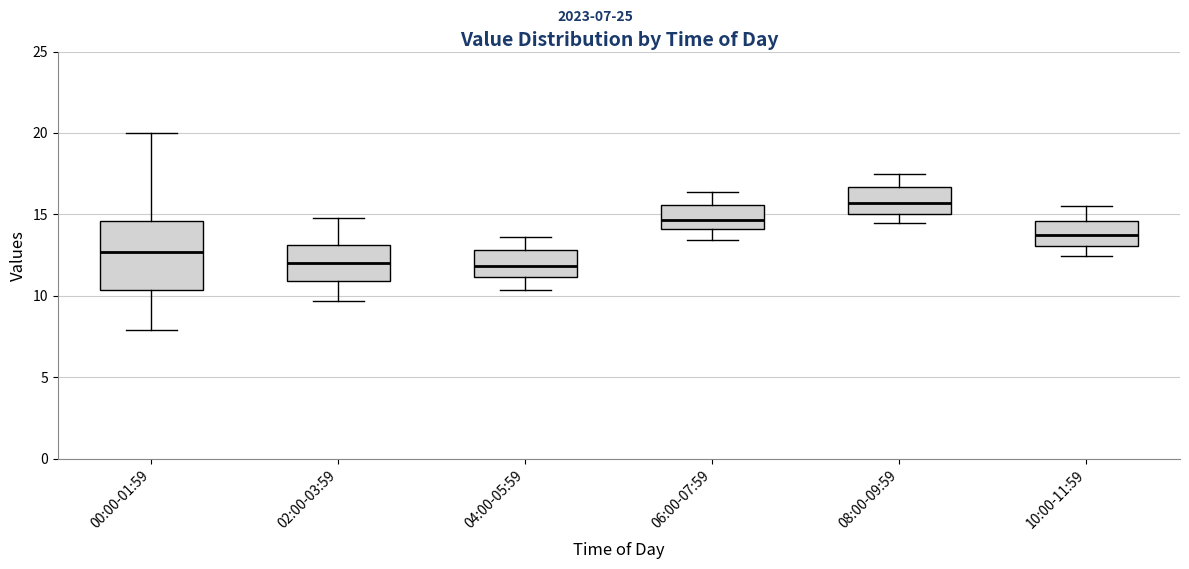

Reading left to right, read every box against the y-axis: the position of its median line, the range the box covers, and the ends of its whiskers. The values are not printed on the chart, so give them approximately, as read against the axis.

00:00-01:59: median 12.5, box 10.5 to 14.5, whiskers 8.0 to 20.0
02:00-03:59: median 12.0, box 11.0 to 13.0, whiskers 9.5 to 15.0
04:00-05:59: median 12.0, box 11.0 to 13.0, whiskers 10.5 to 13.5
06:00-07:59: median 14.5, box 14.0 to 15.5, whiskers 13.5 to 16.5
08:00-09:59: median 15.5, box 15.0 to 16.5, whiskers 14.5 to 17.5
10:00-11:59: median 13.5, box 13.0 to 14.5, whiskers 12.5 to 15.5